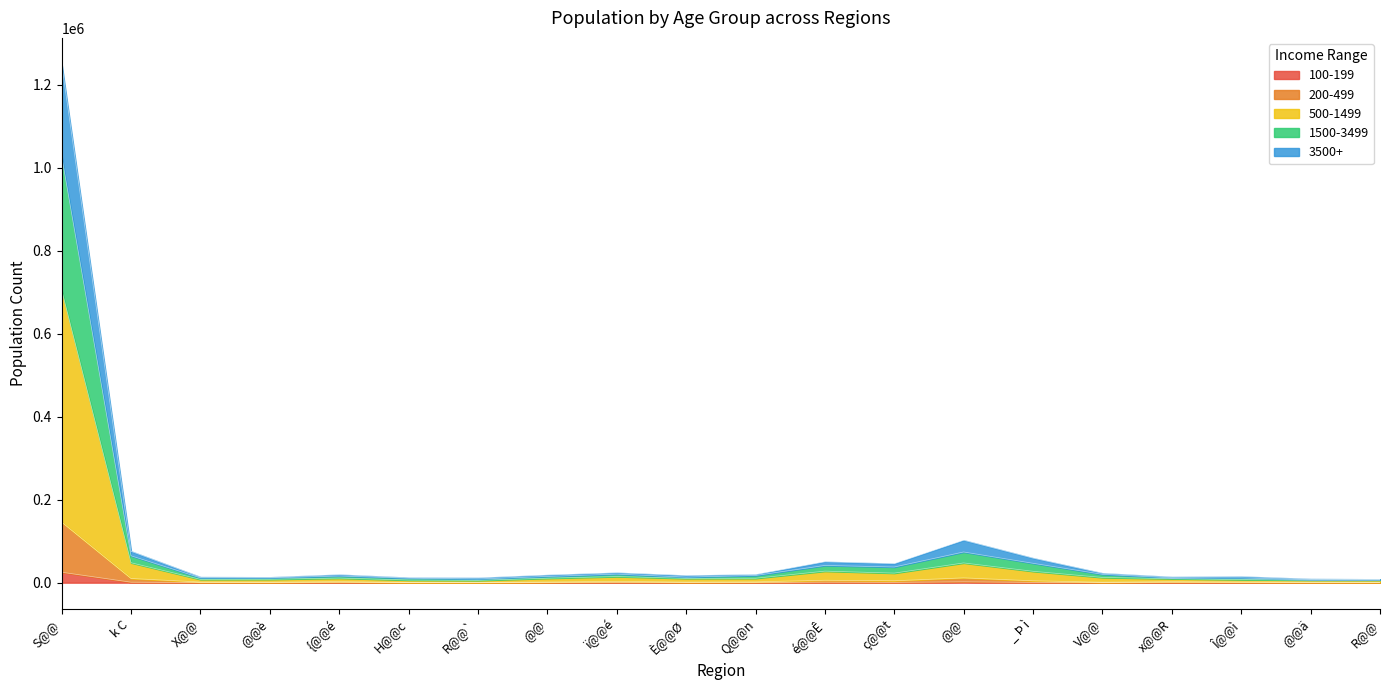

The 500-1499 series shows 16215 at Q@@n. True or false?

False